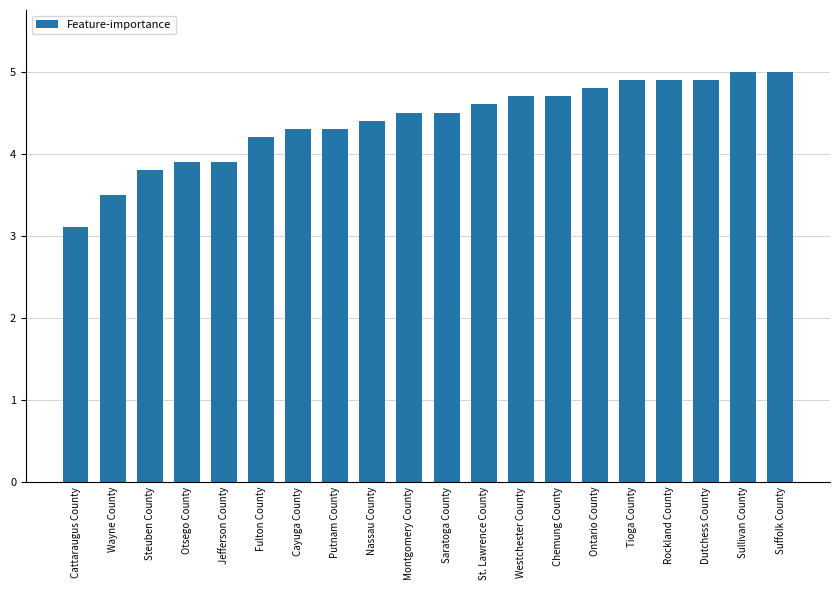

Which category has the lowest value across all series?

Cattaraugus County